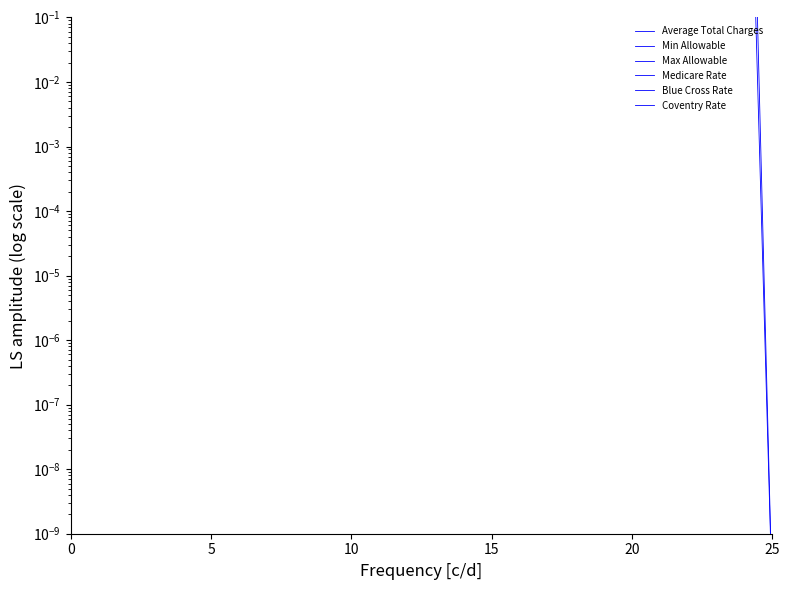

True or false: Min Allowable and Blue Cross Rate intersect in this chart.

False